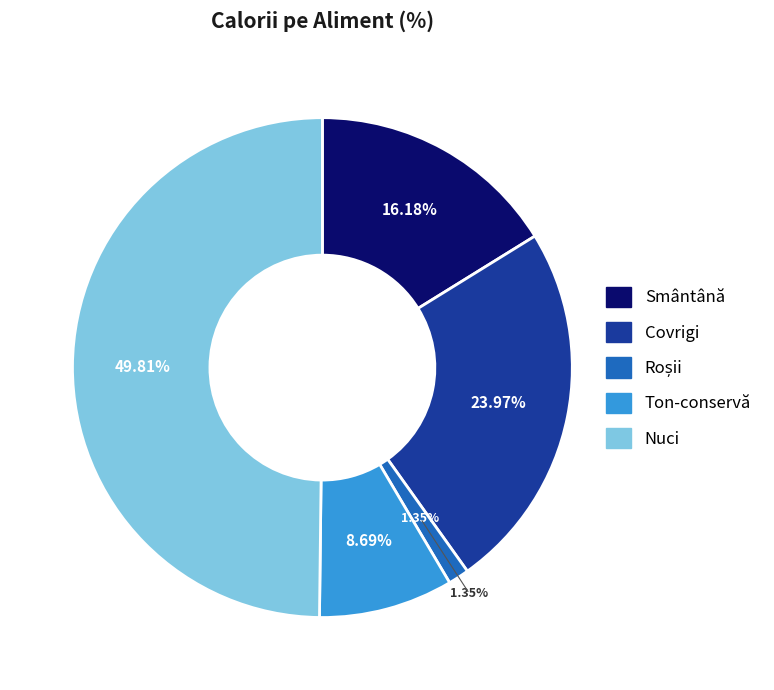

To the nearest percent, what percentage of the pie is Nuci?

50%